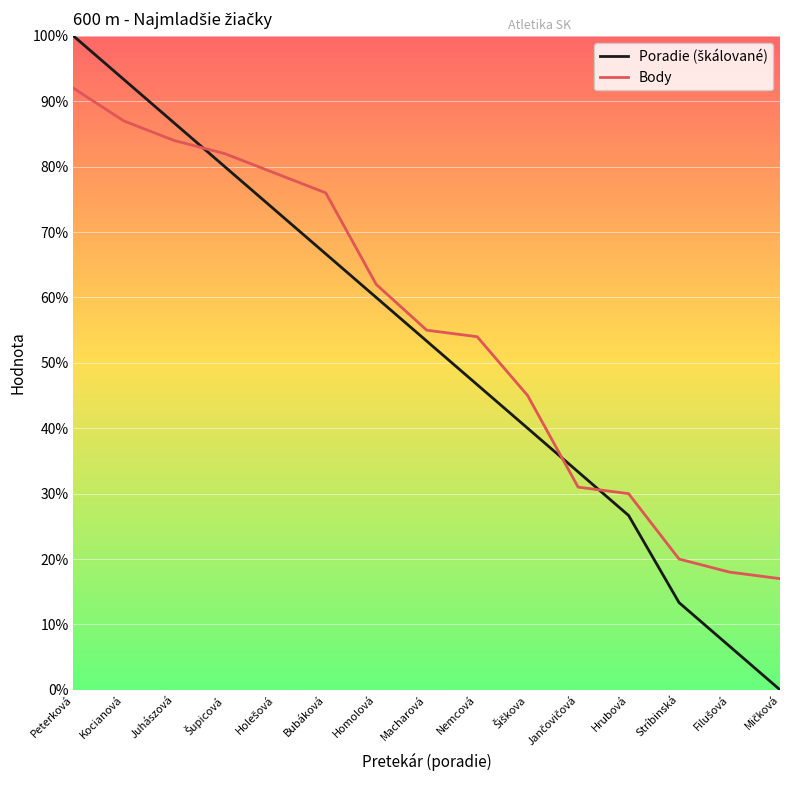

At which label does Body reach its peak?

Peterková